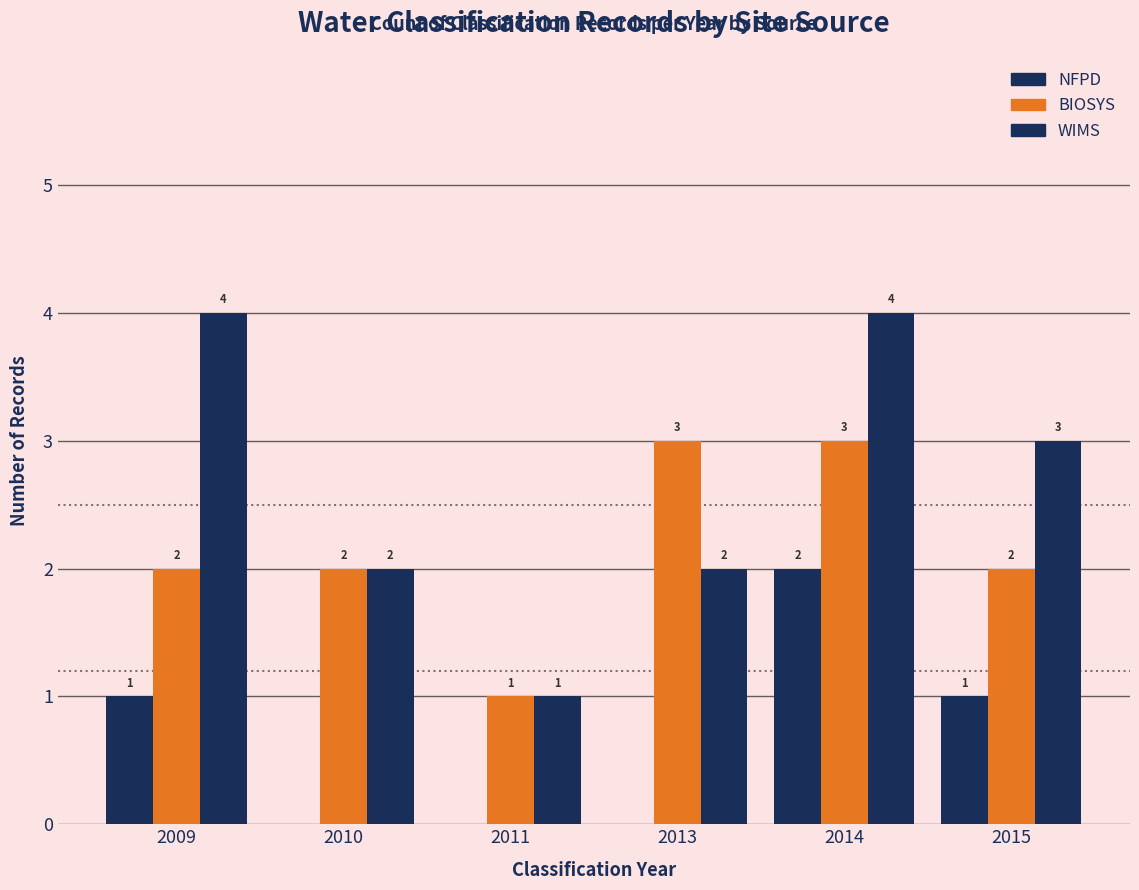

What is the total value across all series at 2010?

4